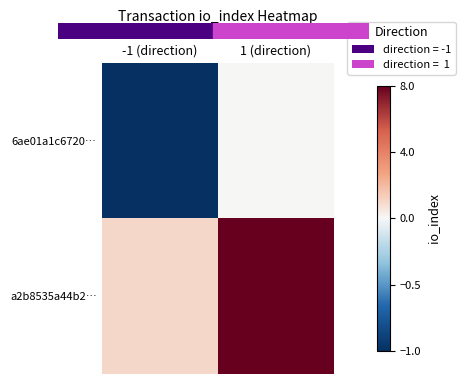

At 1 (direction), list the series in order from largest to smallest.

a2b8535a44b2…, 6ae01a1c6720…